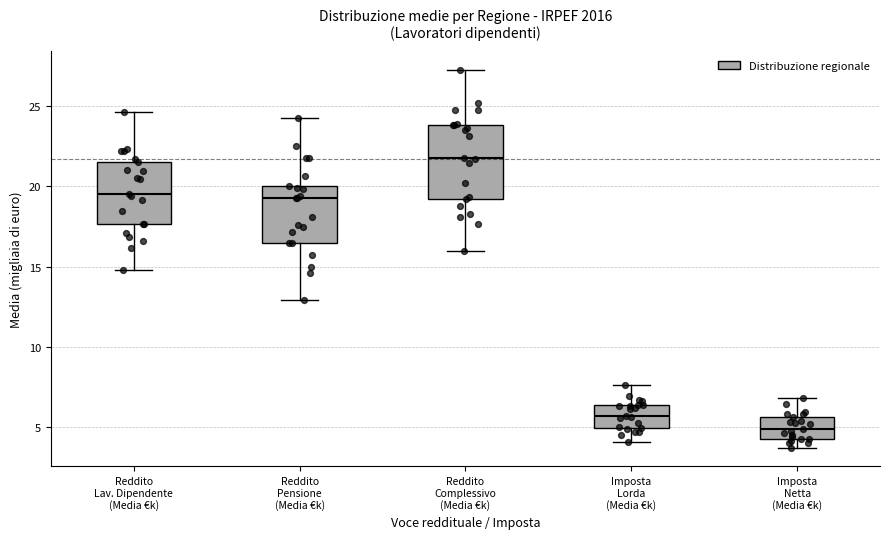

Which box has the highest median line?

Reddito Complessivo (Media €k)